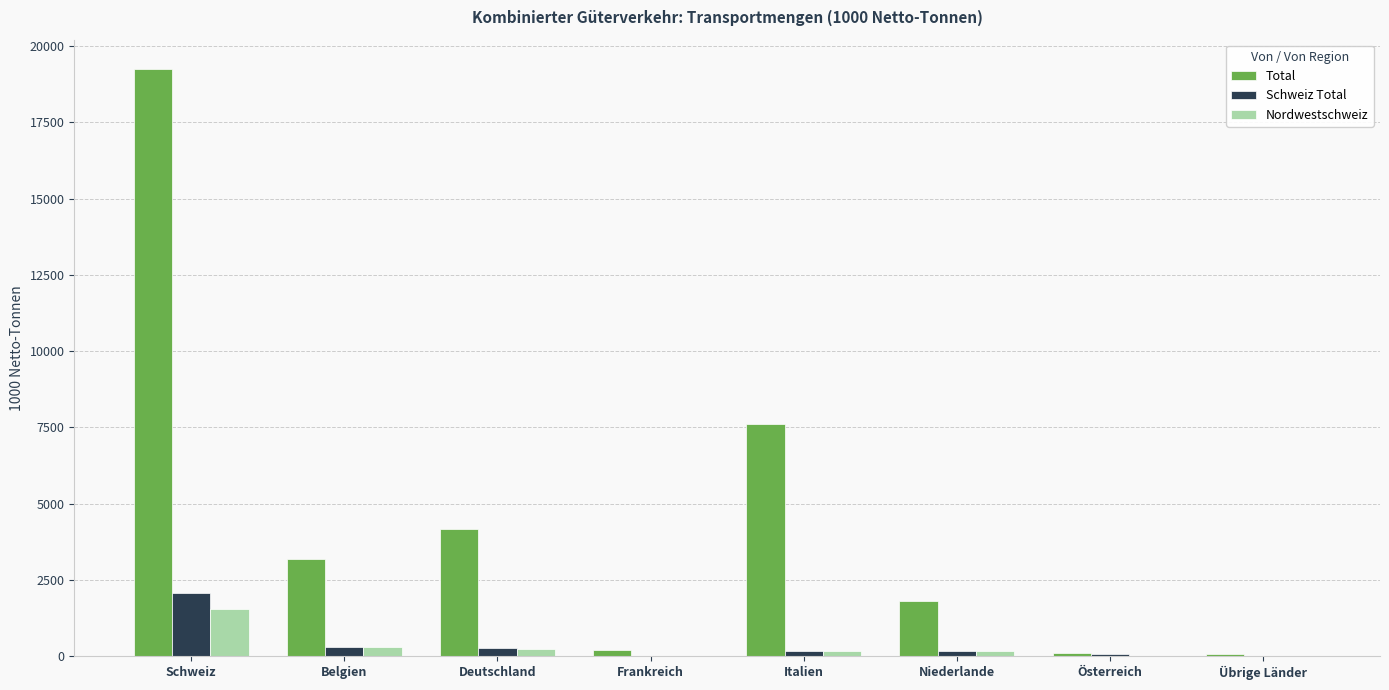

True or false: Total has a value of 3180.6 at Belgien.

True